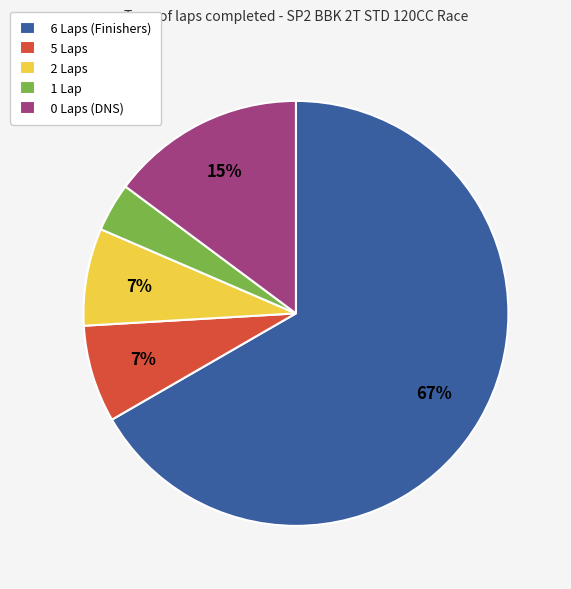

True or false: 1 Lap accounts for 12% of the total.

False